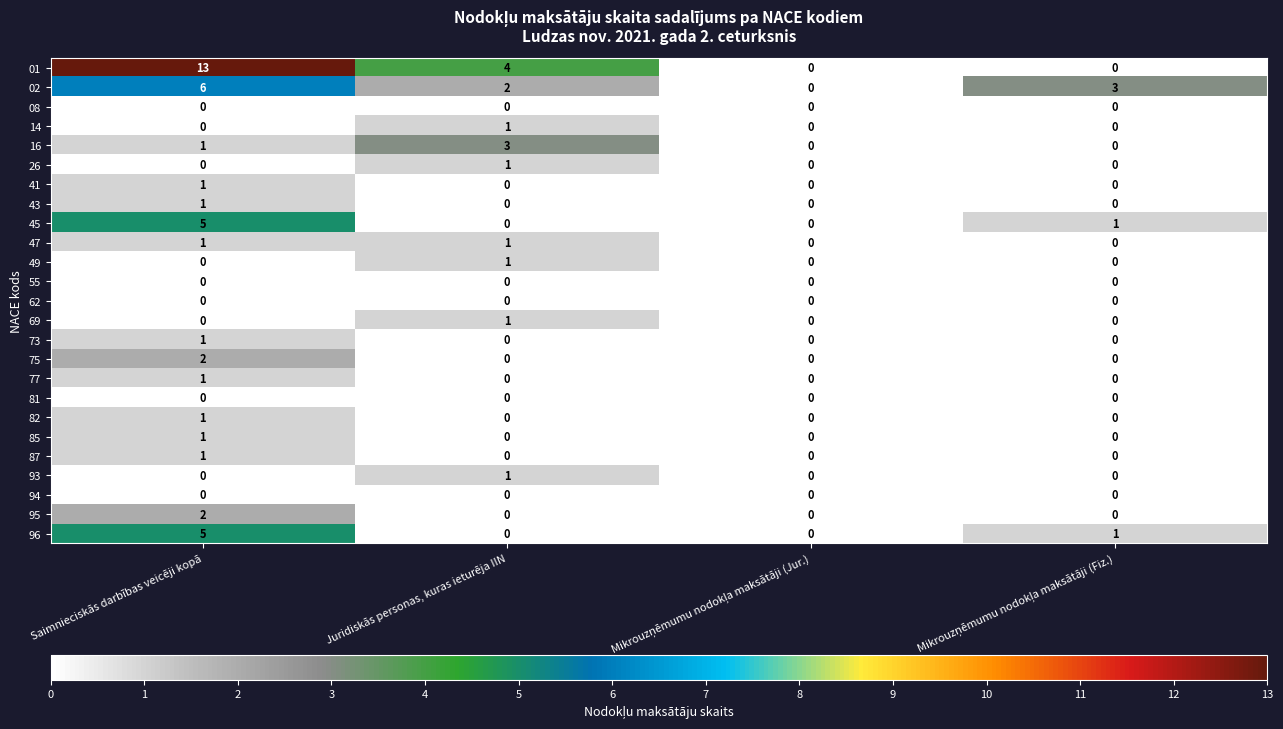

Count the 87 values in the range 0 to 1.

4